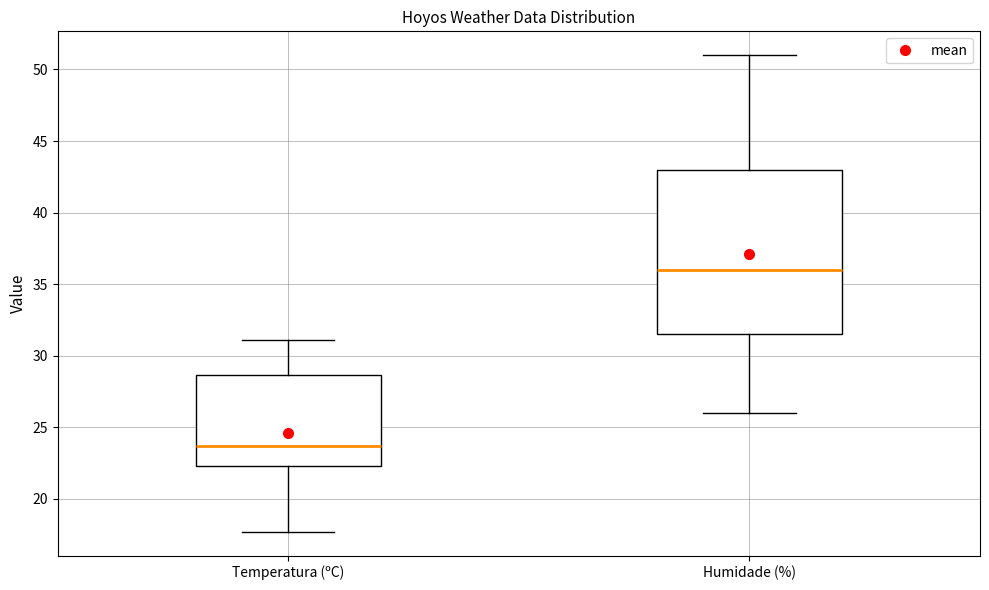

Reading left to right, transcribe this box plot: for each box, give where its median line is, the range the box spans, and where its two whiskers end, as read against the y-axis. The values are not printed on the chart, so give them approximately, as read against the axis.

Temperatura (ºC): median 23.5, box 22.5 to 28.5, whiskers 17.5 to 31.0
Humidade (%): median 36.0, box 31.5 to 43.0, whiskers 26.0 to 51.0